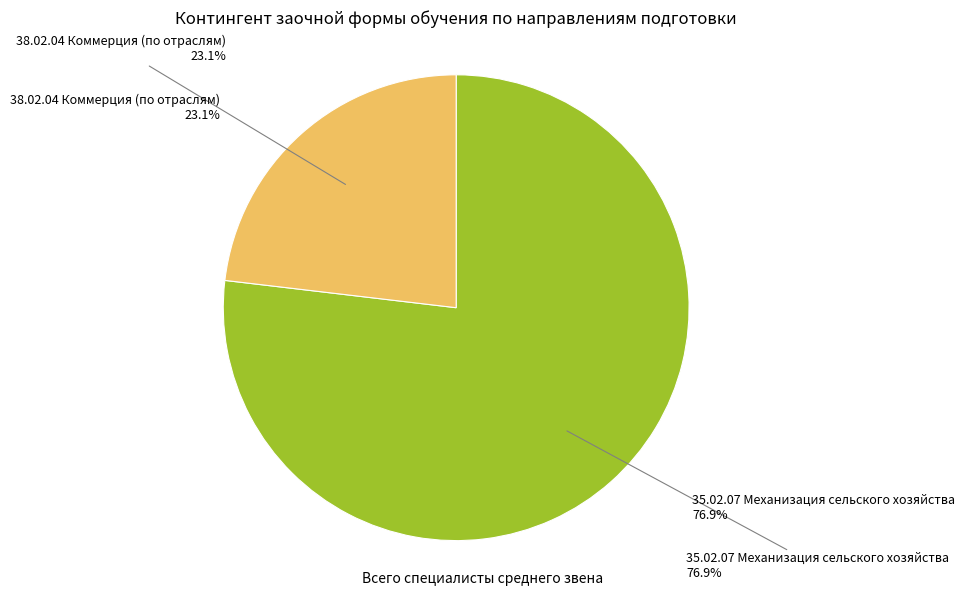

True or false: 38.02.04 Коммерция (по отраслям) accounts for 13% of the total.

False